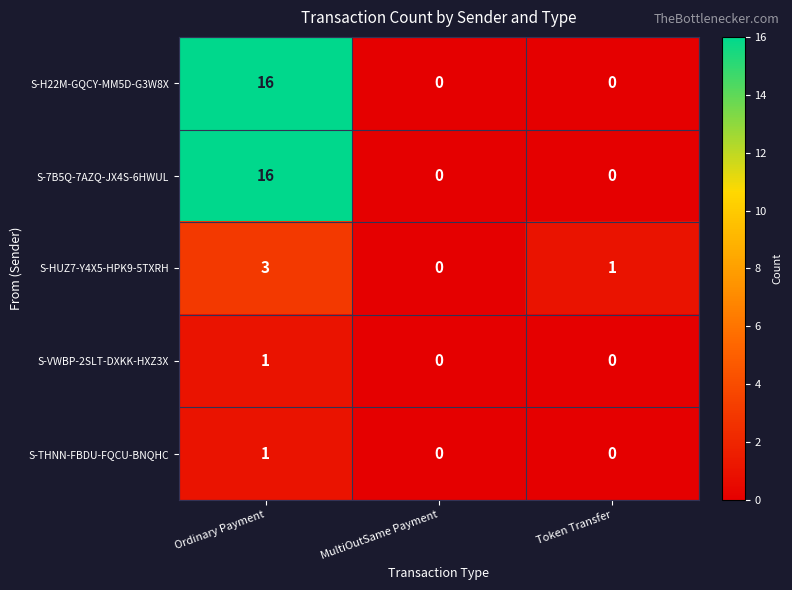

The value of S-THNN-FBDU-FQCU-BNQHC at Token Transfer is 0. True or false?

True